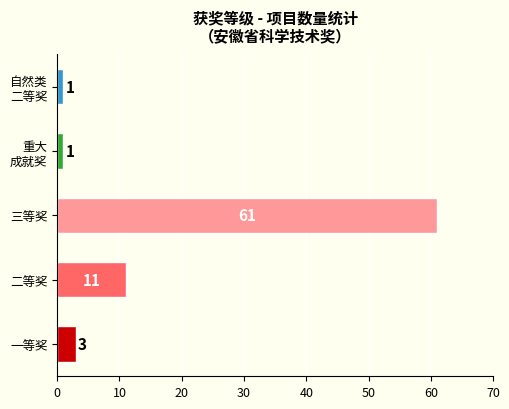

How many values are below 3?

2